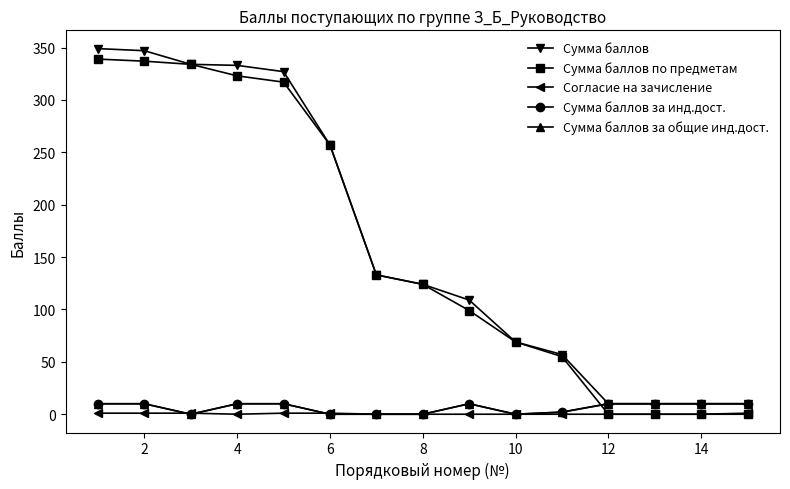

True or false: Сумма баллов по предметам and Сумма баллов intersect in this chart.

False